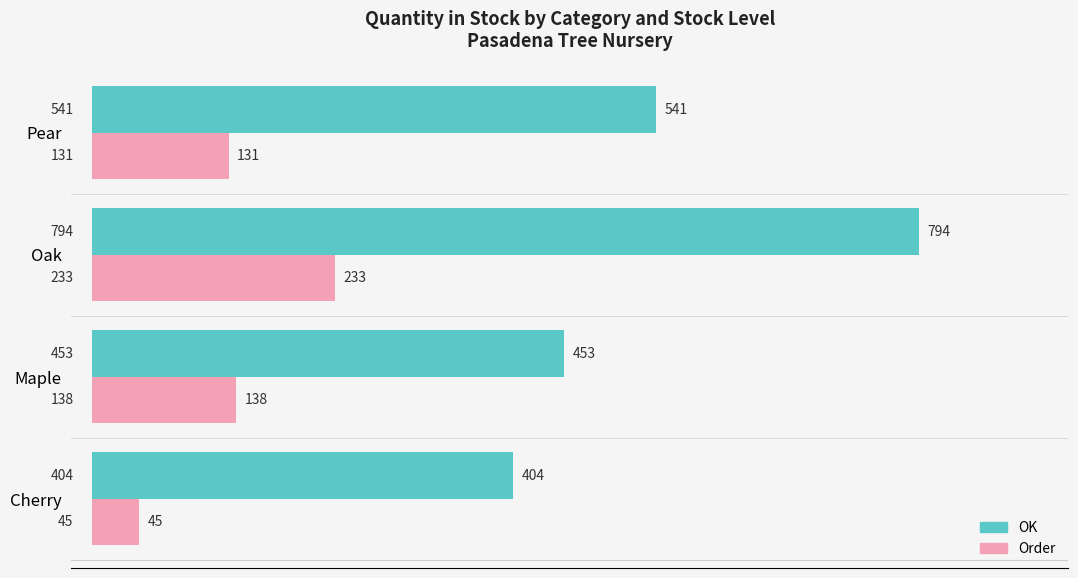

At how many categories does at least one series exceed 427?

3